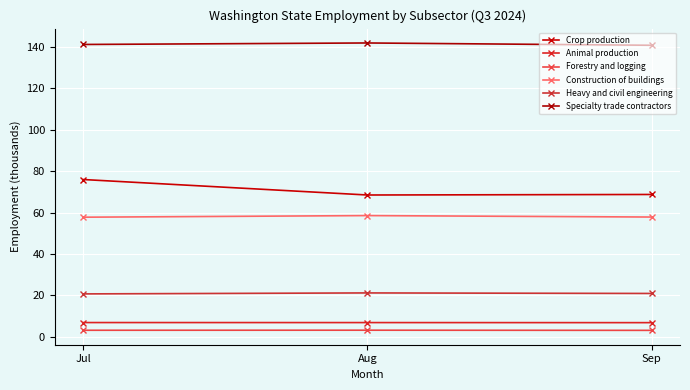

At which category is the sum across all series the highest?

Jul